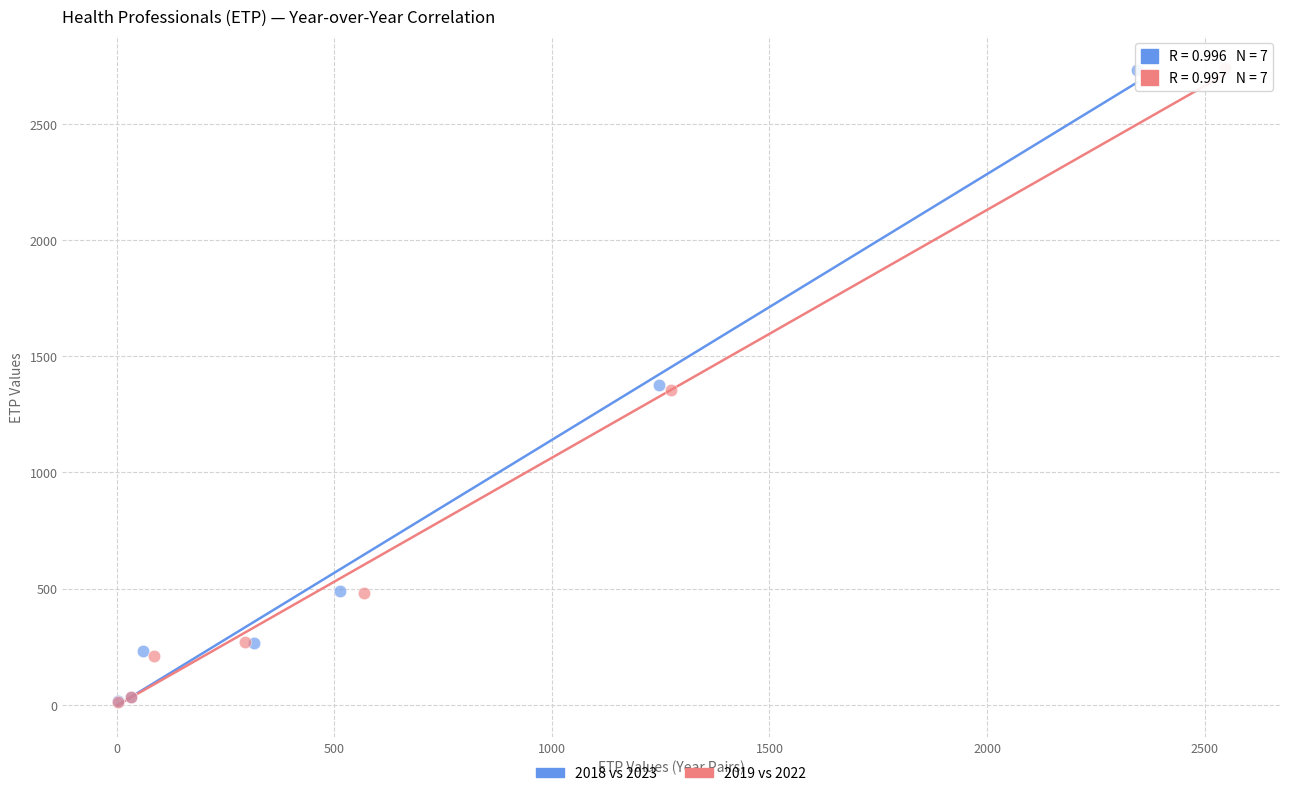

Which series has the largest Y range (max minus min)?

2019 vs 2022